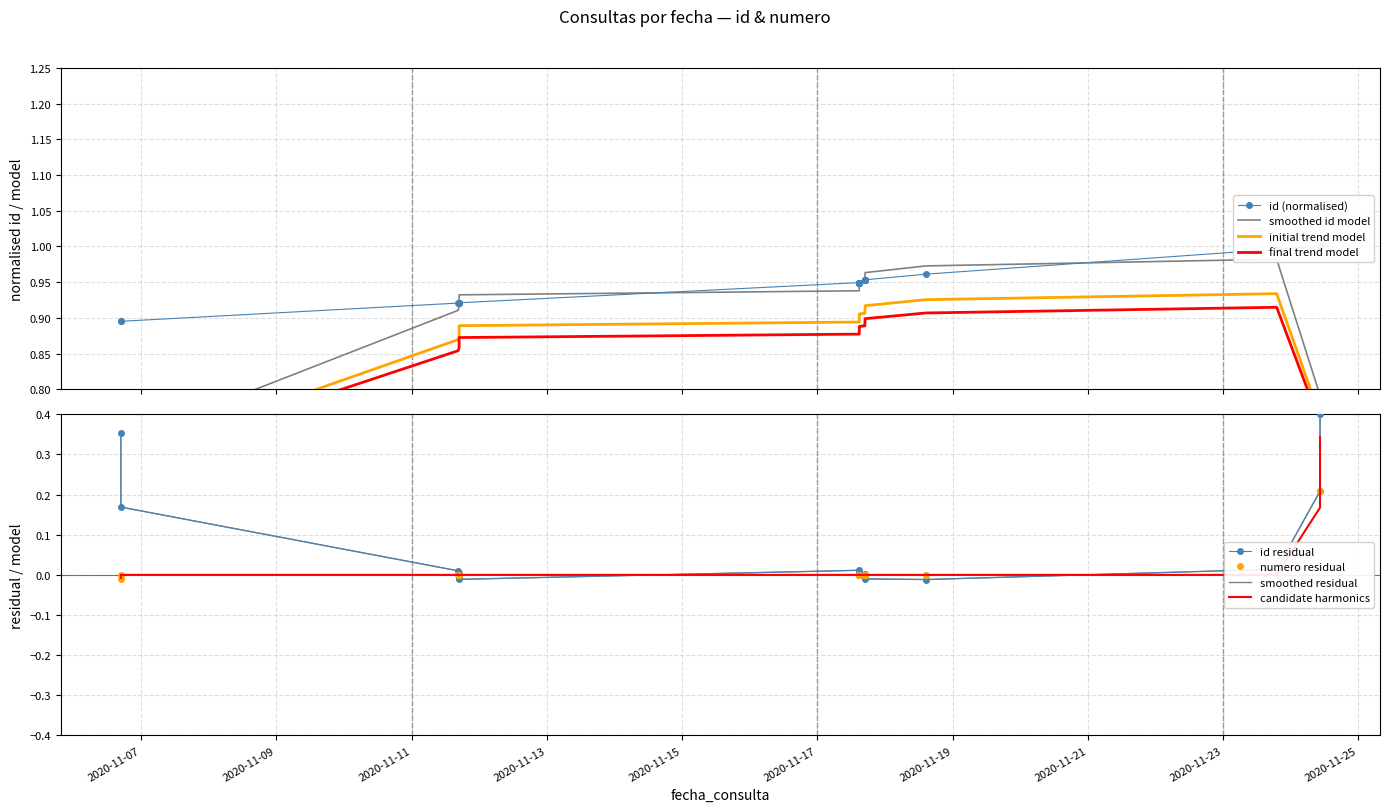

At which category does the data reach its first local valley?

2020-11-17 14:53:28